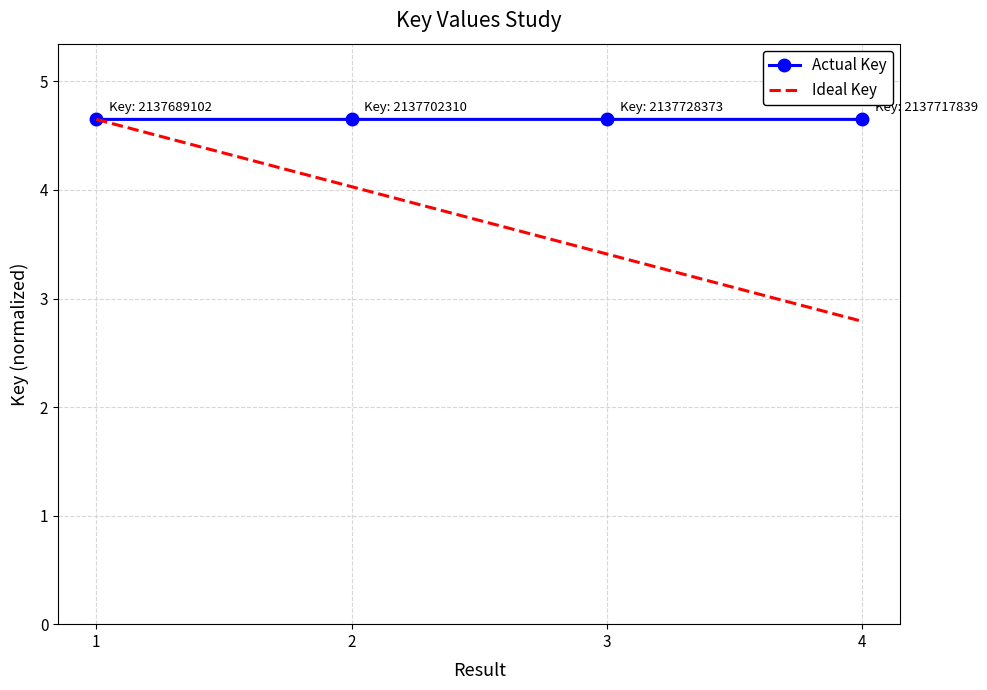

Reading left to right, list all the values displayed in this chart.

Actual Key: 4.7	4.7	4.7	4.7
Ideal Key: 4.7	4.0	3.4	2.8